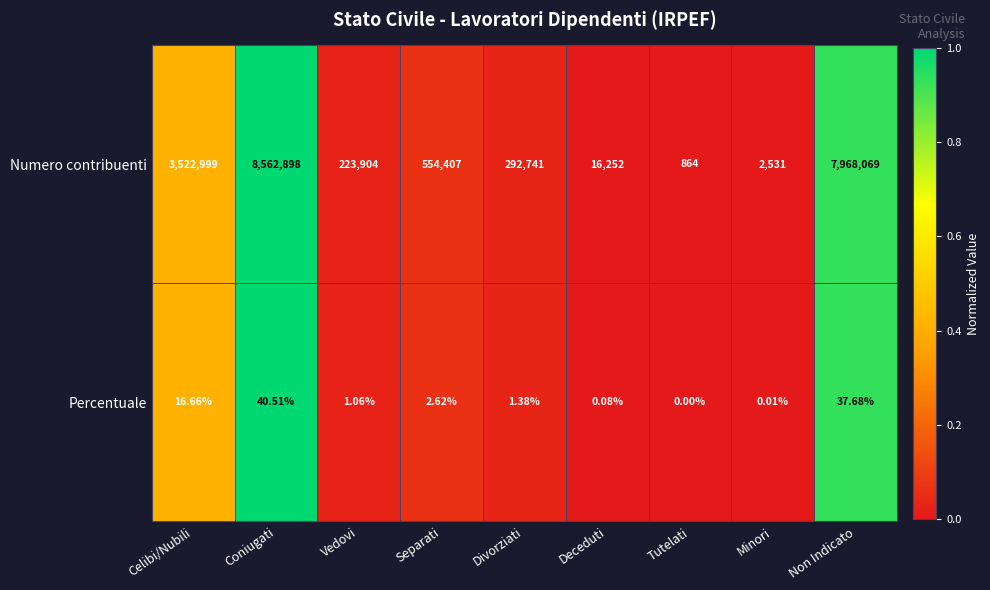

At which label is Percentuale closest to 20?

Celibi/Nubili